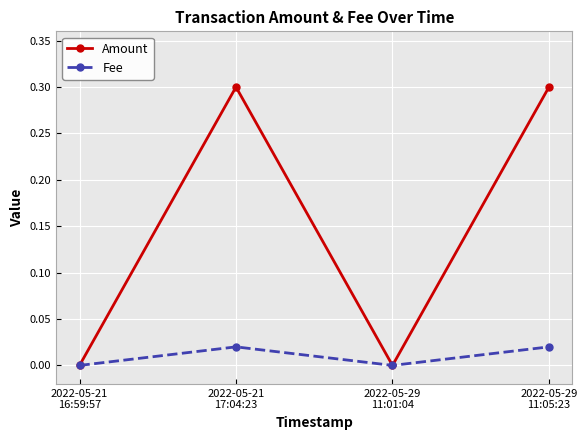

Which series has the largest range (max minus min)?

Amount